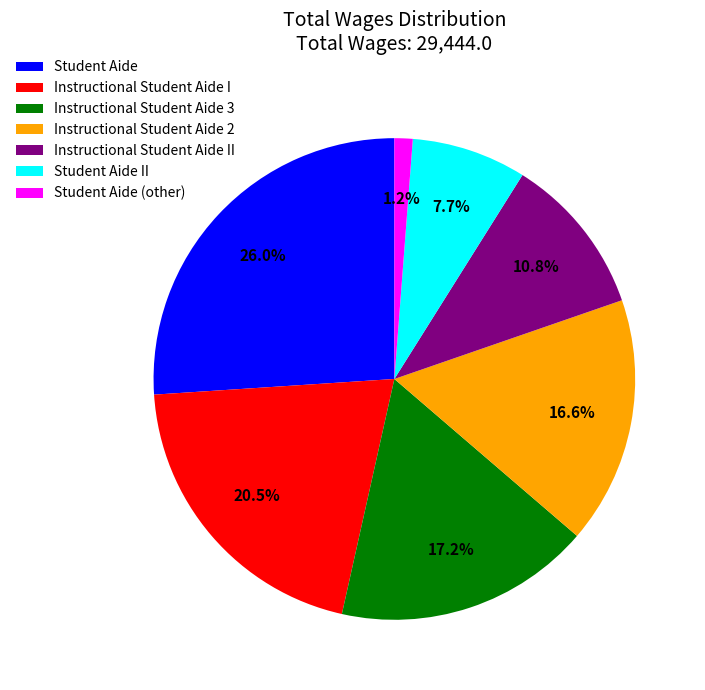

Which category has the smallest portion of the pie?

Student Aide (other)